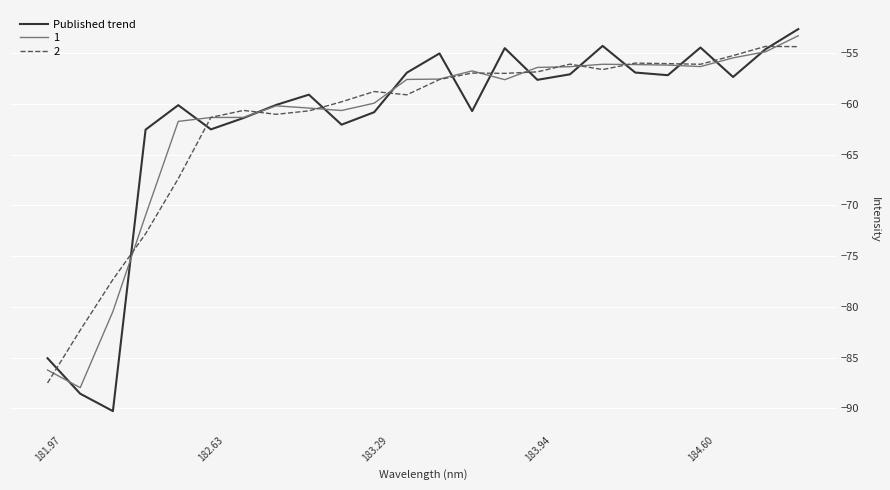

Which series has the widest spread of values?

Published trend